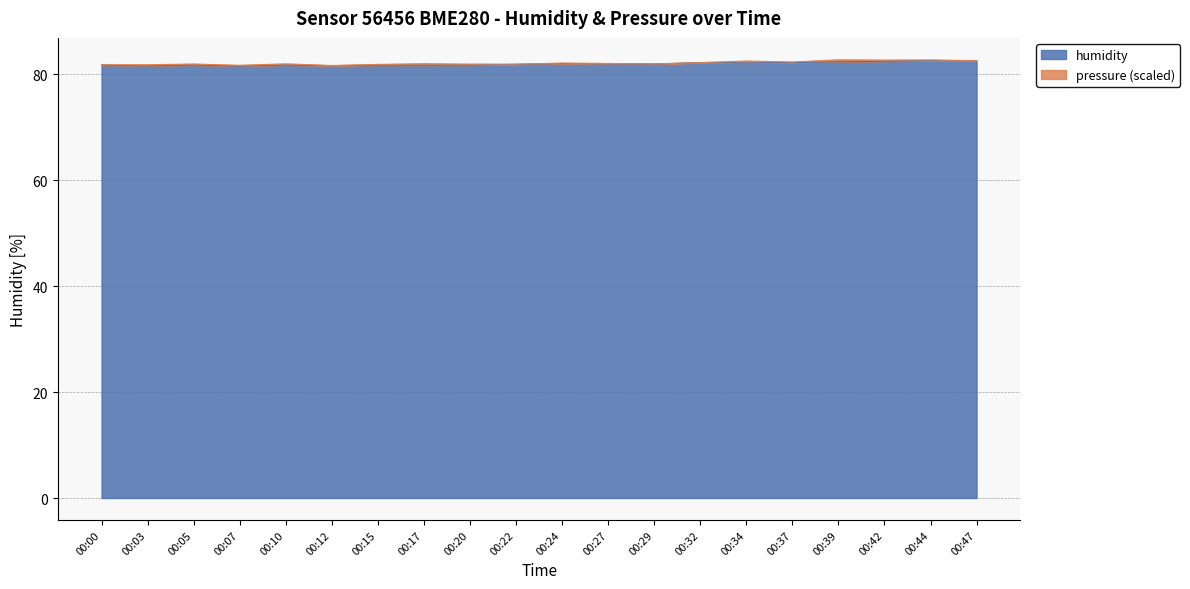

What is the maximum value shown in the chart?

82.6